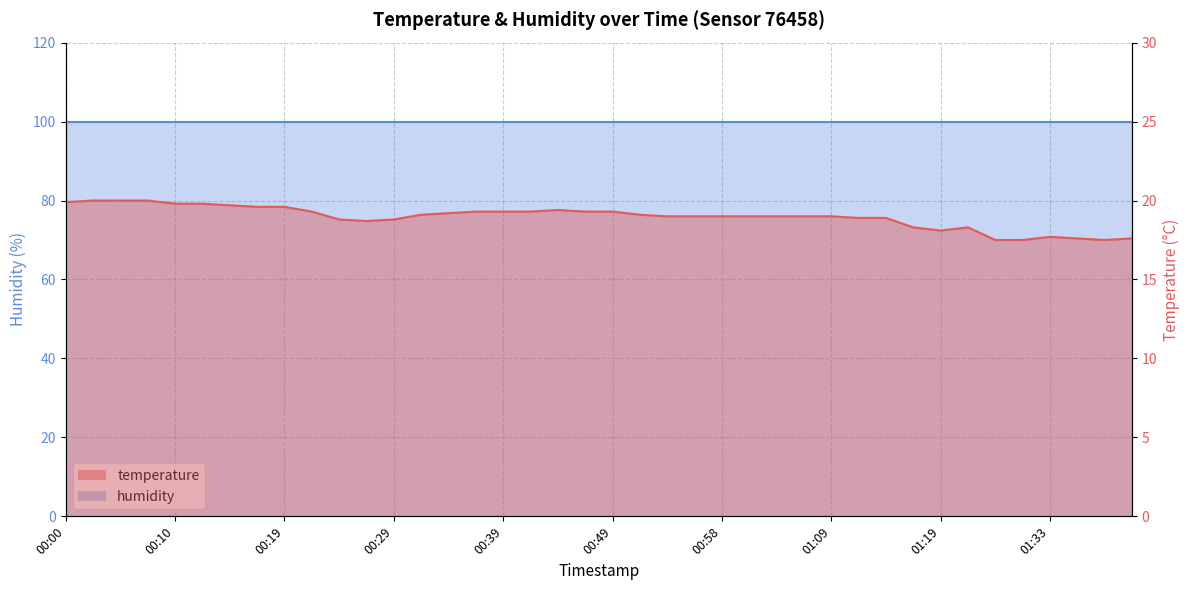

What is the value of the 27th point from the left?

19.0